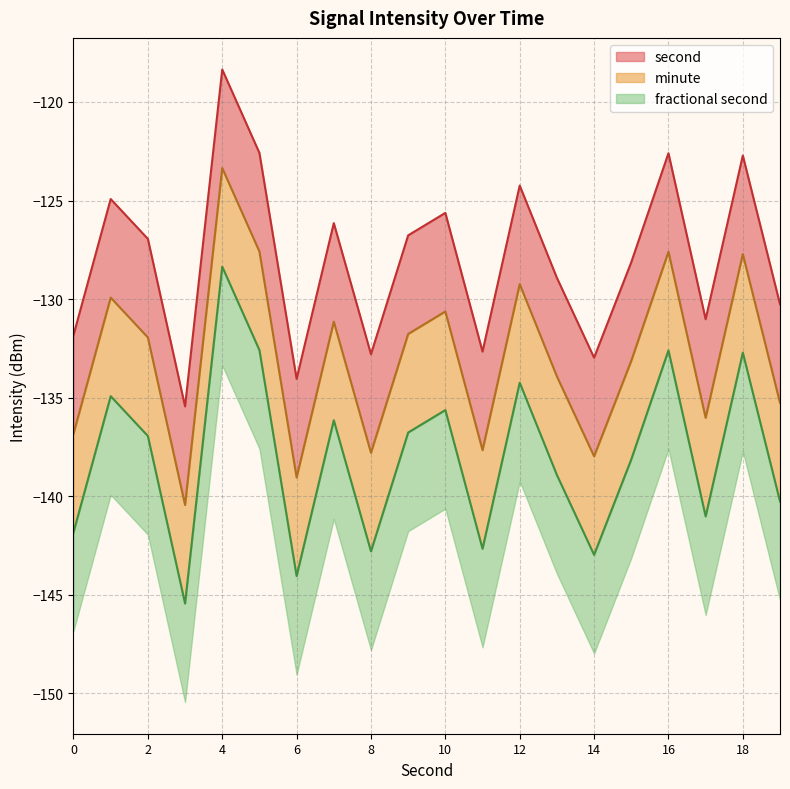

True or false: second and fractional second intersect in this chart.

False